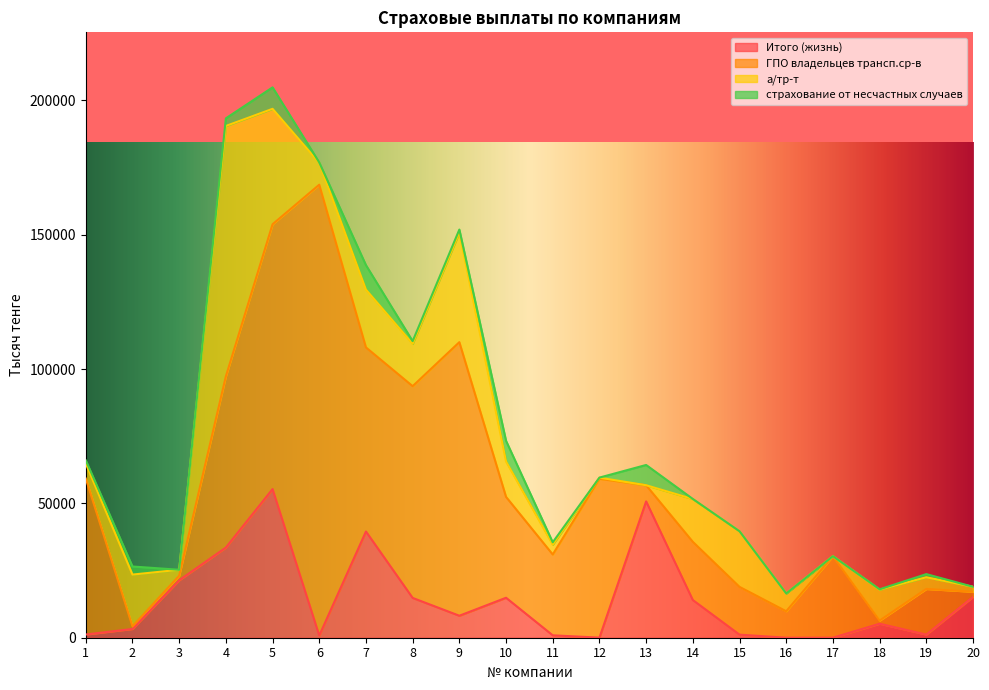

How many interior local peaks does the Итого (жизнь) series have?

5